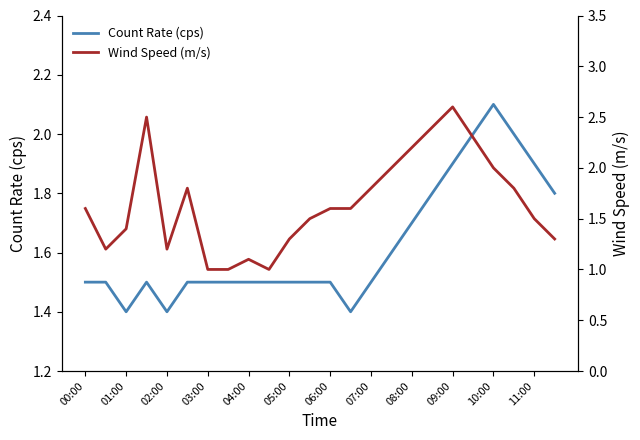

The value of Wind Speed (m/s) at 19 is 0.5. True or false?

False